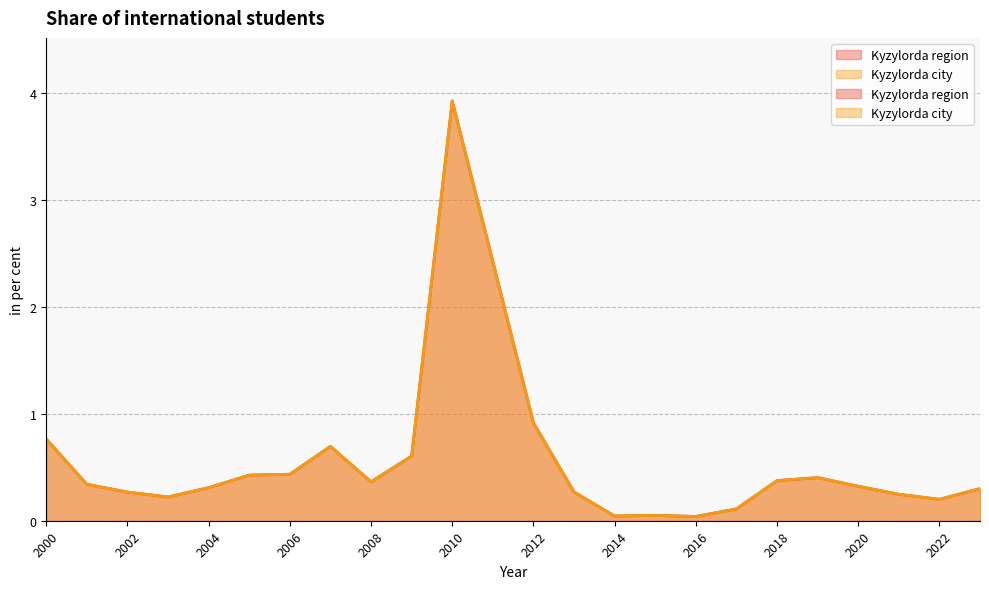

Reading left to right, transcribe all the data shown in this chart.

Kyzylorda region: 2000=0.8	2001=0.3	2002=0.3	2003=0.2	2004=0.3	2005=0.4	2006=0.4	2007=0.7	2008=0.4	2009=0.6	2010=3.9	2011=2.4	2012=0.9	2013=0.3	2014=0.0	2015=0.0	2016=0.0	2017=0.1	2018=0.4	2019=0.4	2020=0.3	2021=0.2	2022=0.2	2023=0.3
Kyzylorda city: 2000=0.8	2001=0.3	2002=0.3	2003=0.2	2004=0.3	2005=0.4	2006=0.4	2007=0.7	2008=0.4	2009=0.6	2010=3.9	2011=2.4	2012=0.9	2013=0.3	2014=0.0	2015=0.0	2016=0.0	2017=0.1	2018=0.4	2019=0.4	2020=0.3	2021=0.2	2022=0.2	2023=0.3